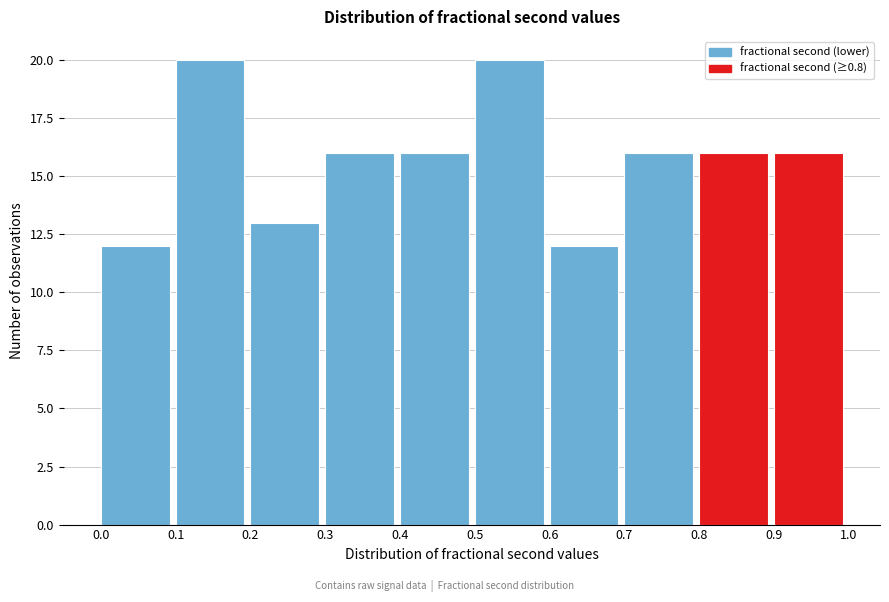

What is the height of the bar covering 0.6 to 0.7 on the x-axis? The values are not printed on the chart, so give them approximately, as read against the axis.

12